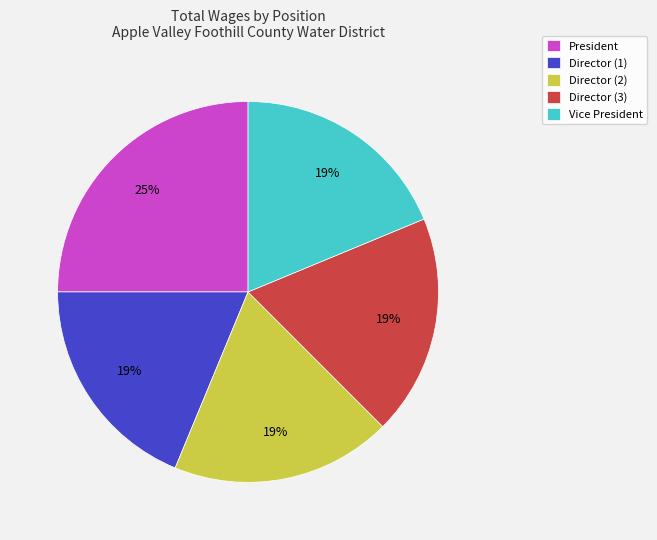

True or false: Director (2) accounts for 19% of the total.

True